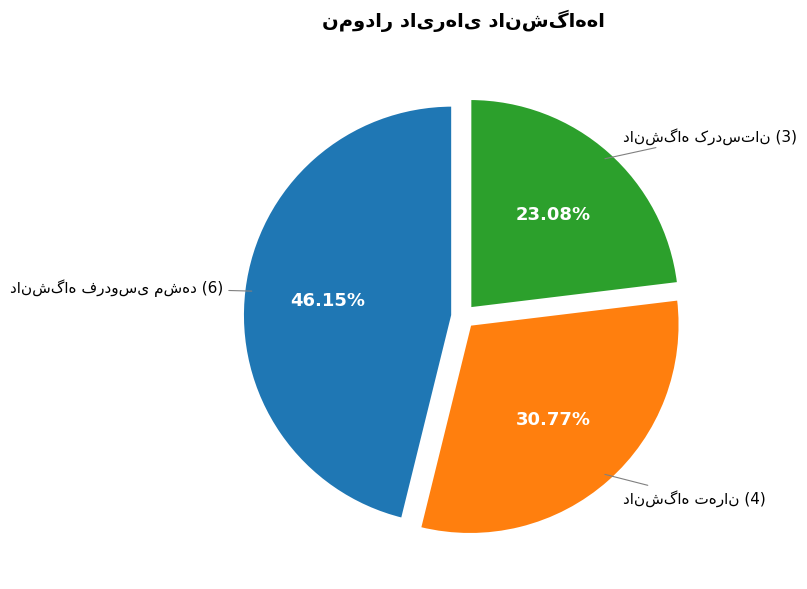

Is there a majority slice in this chart?

No